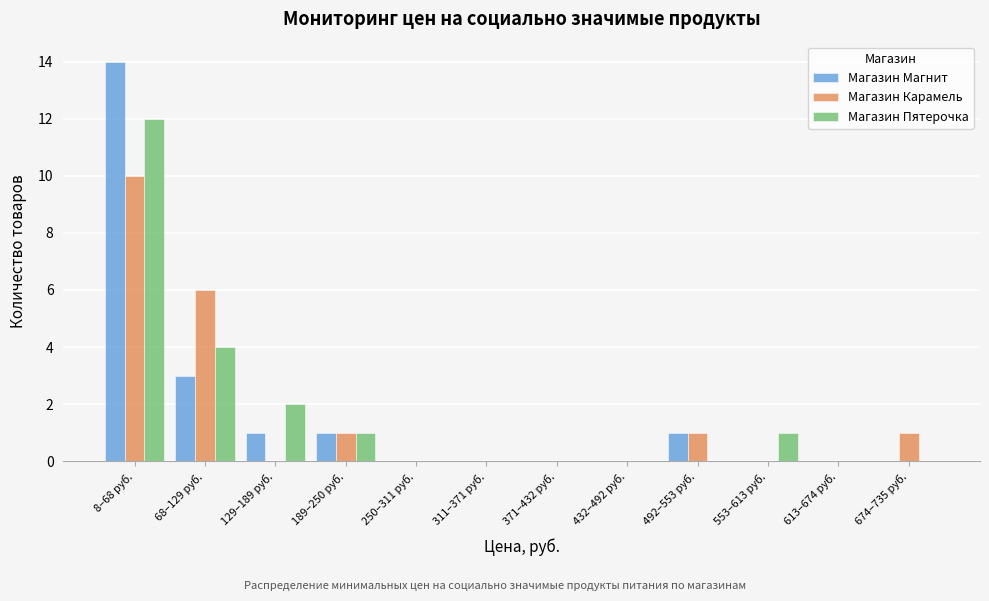

Which label corresponds to the largest value in the chart?

8–68 руб.